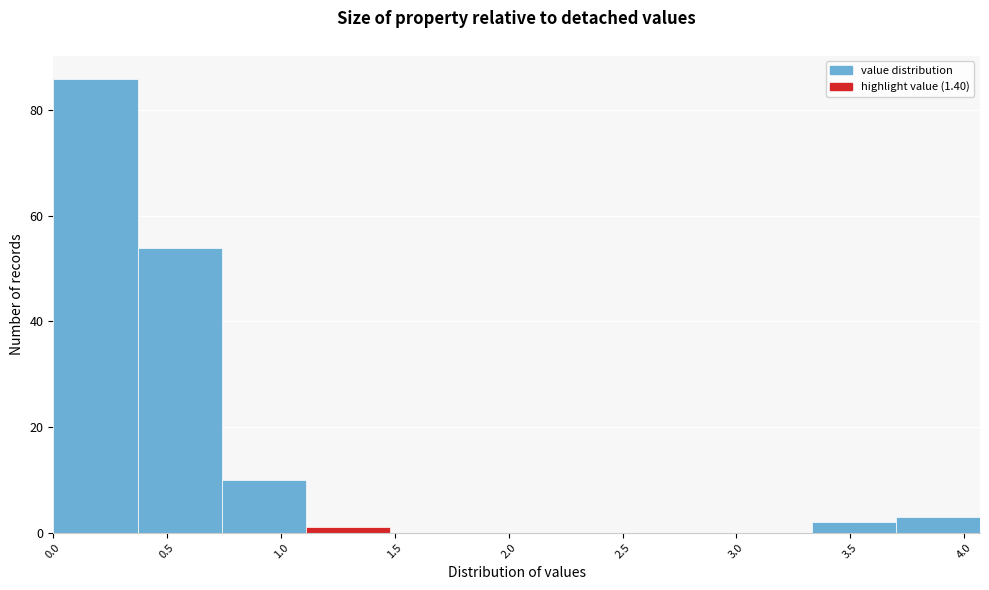

Which range on the x-axis has the tallest bar?

0.00 to 0.37